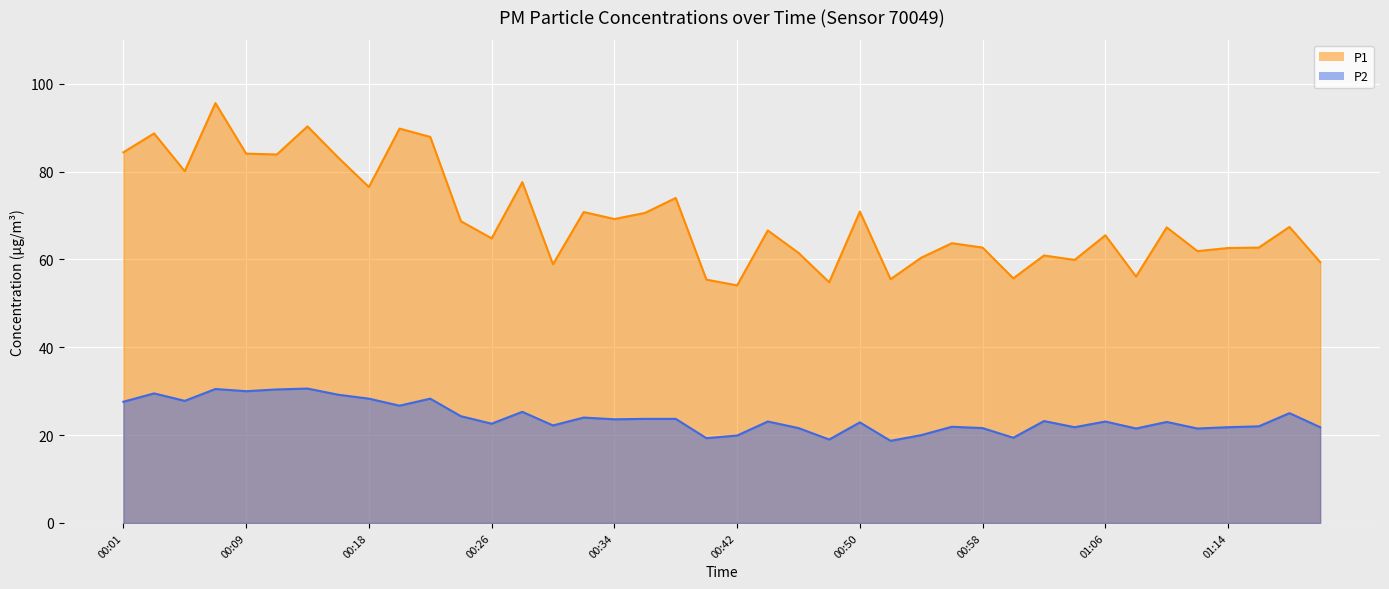

True or false: P1 has a value of 59.9 at 01:04.

True